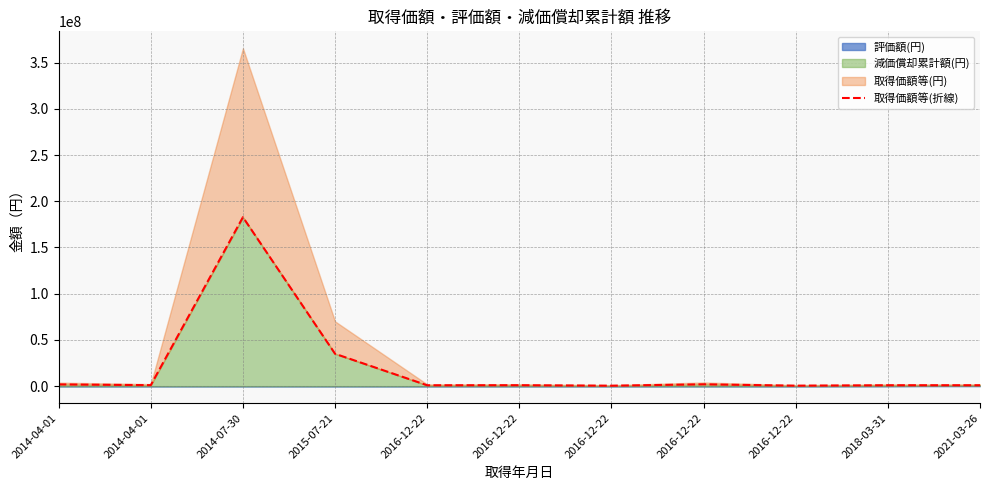

What is the difference between the values at 2014-04-01 and 2014-07-30?

181634400